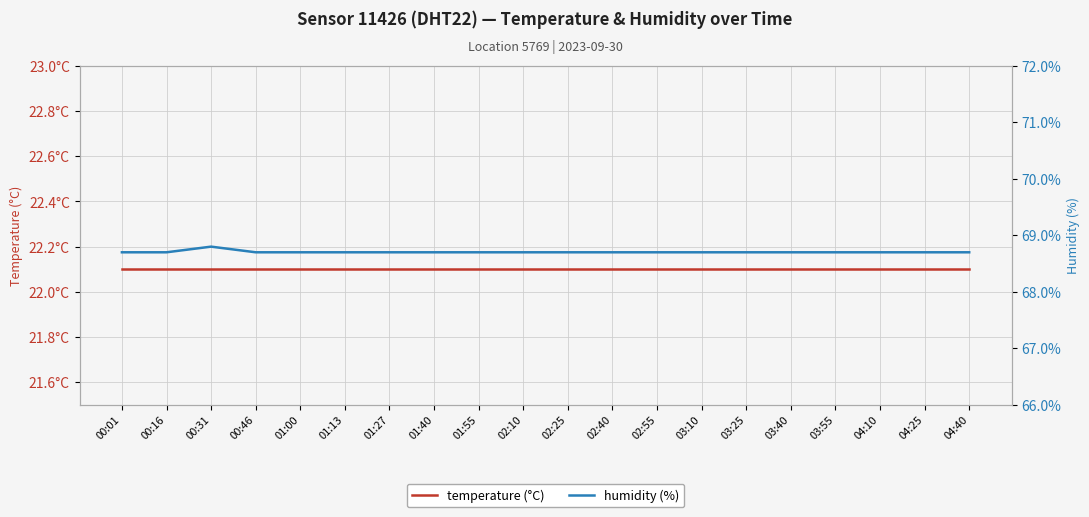

What is the total value across all series at 01:27?

90.8